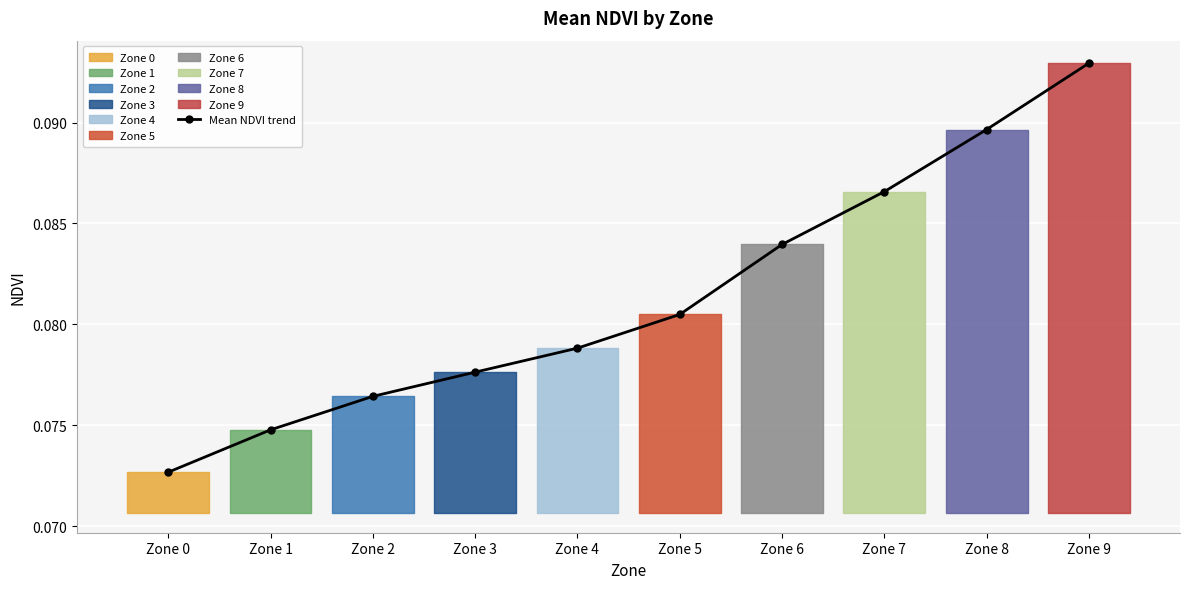

Reading left to right, list all the values displayed in this chart.

0.1	0.1	0.1	0.1	0.1	0.1	0.1	0.1	0.1	0.1